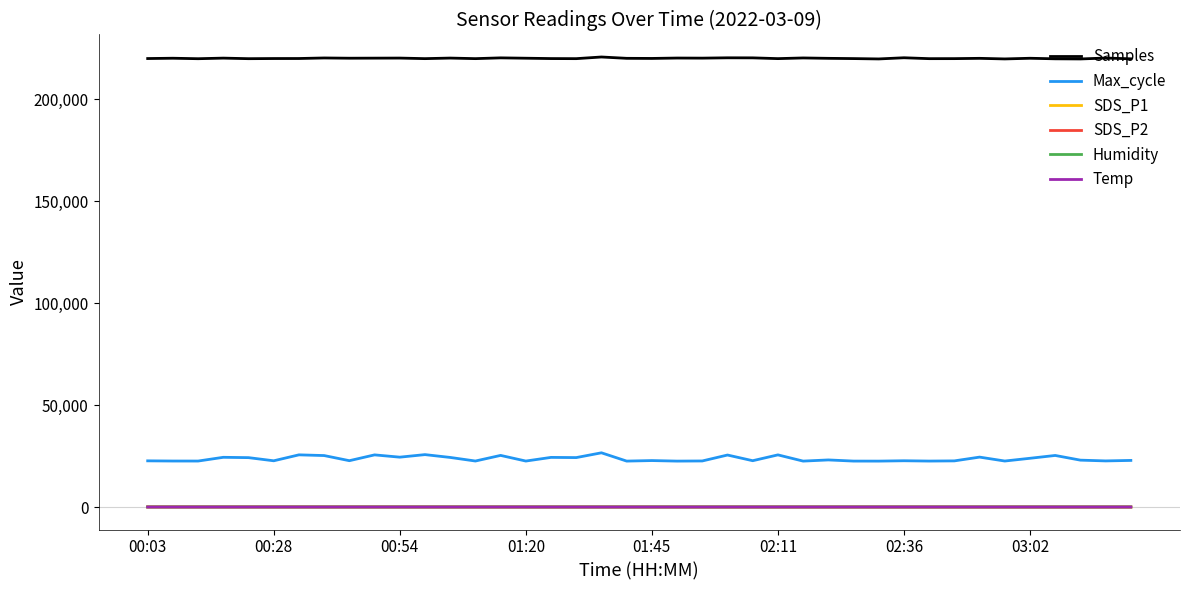

True or false: Samples has more than 0 interior local peaks.

True